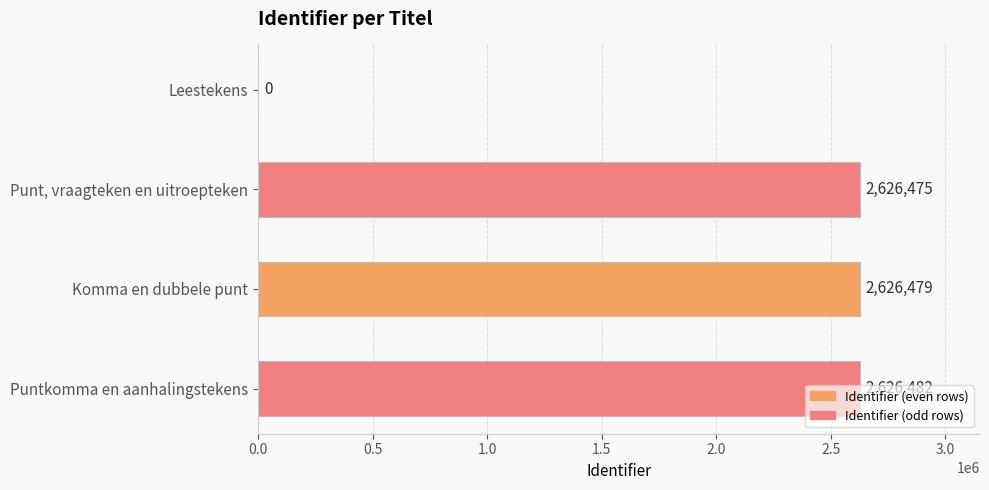

Approximately how many times larger is the value at Puntkomma en aanhalingstekens compared to Punt, vraagteken en uitroepteken?

1.0